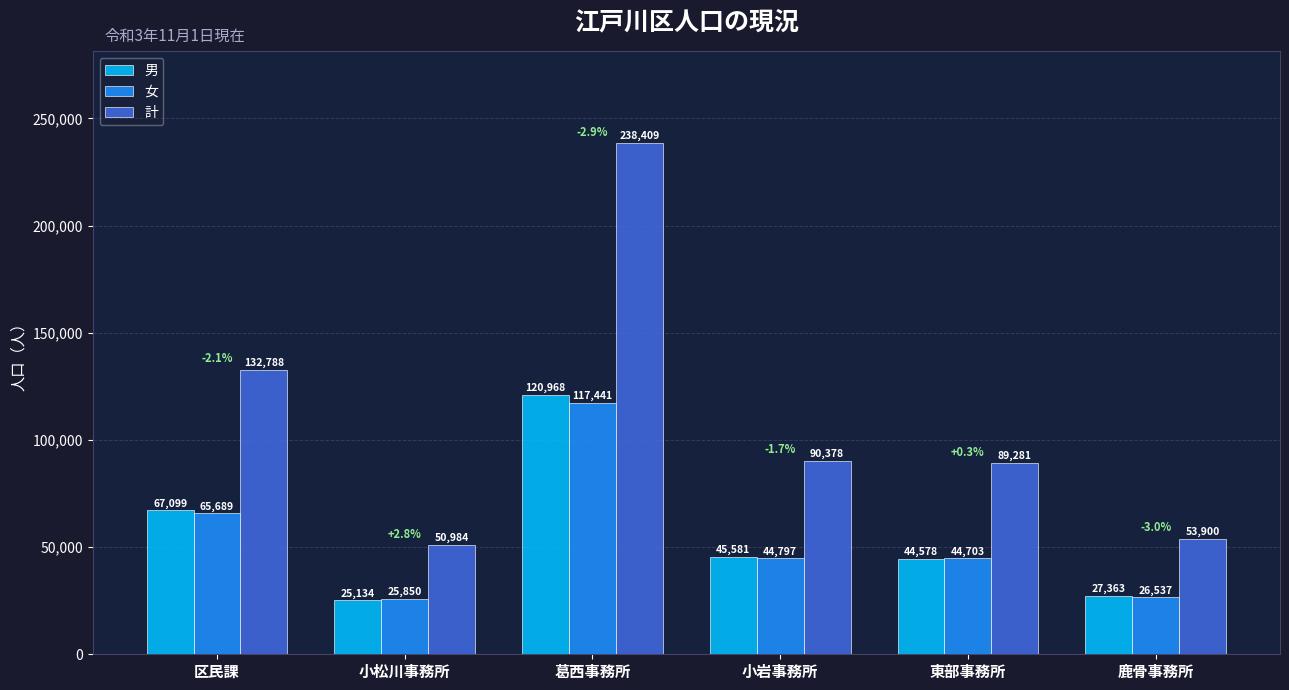

What is the approximate value of 計 at 小松川事務所?

50984